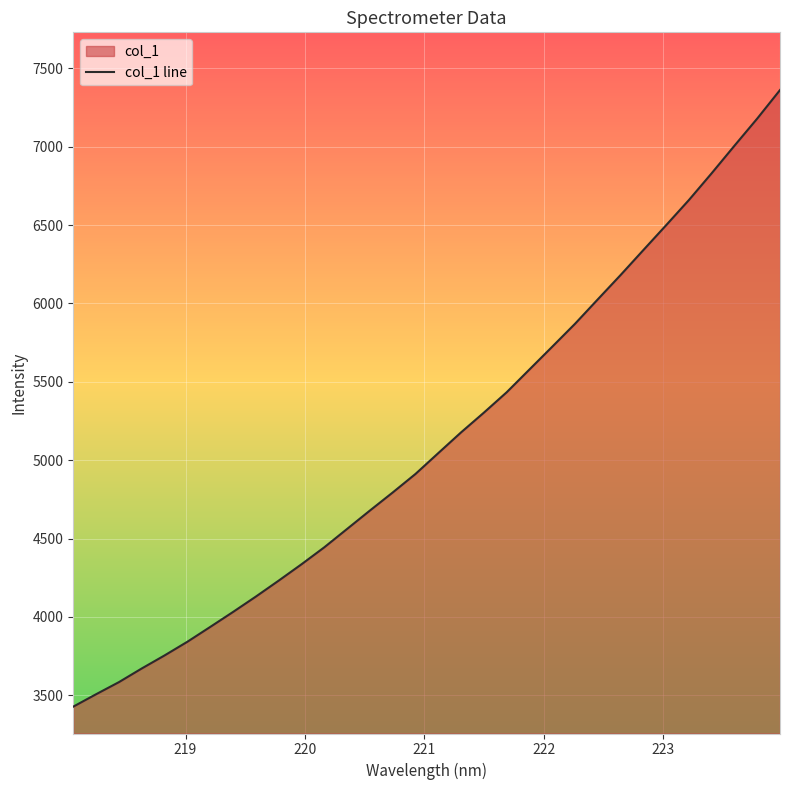

What is the maximum value shown in the chart?

7361.0